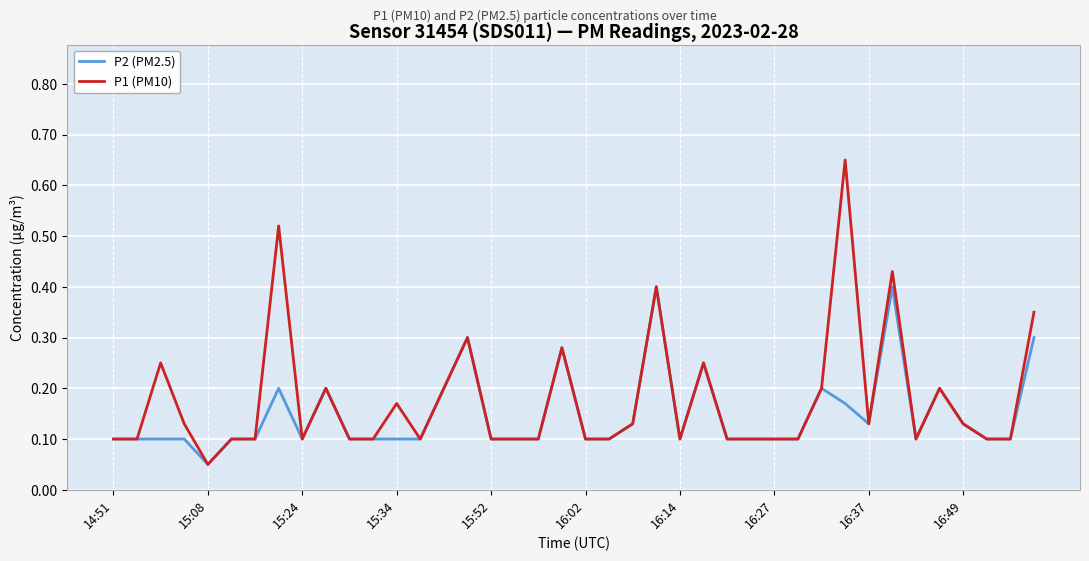

Rank the series by their maximum value, from lowest to highest.

P2 (PM2.5), P1 (PM10)